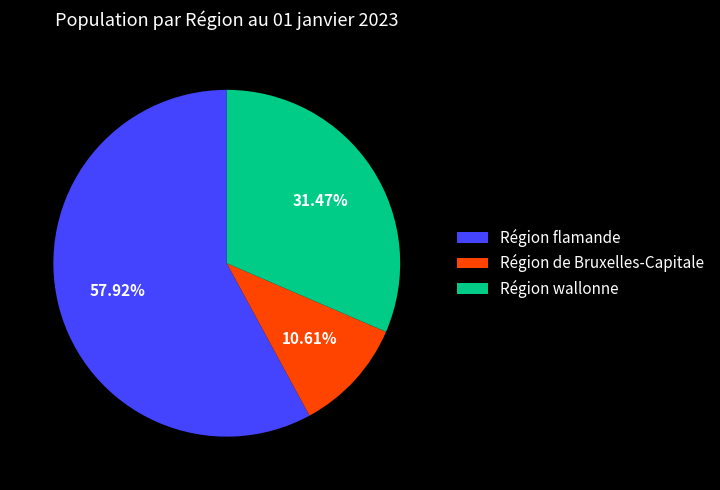

Is it true that Région de Bruxelles-Capitale is 11% of the pie?

True